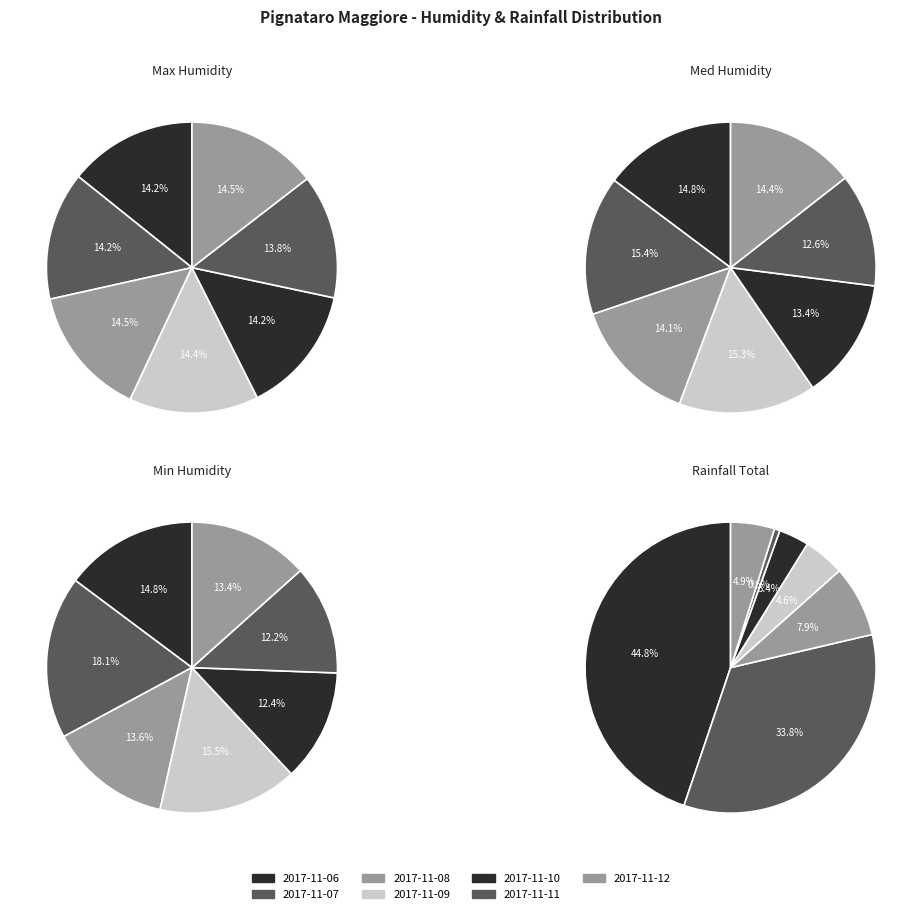

Rank the categories by Min Humidity value from lowest to highest.

2017-11-11, 2017-11-10, 2017-11-12, 2017-11-08, 2017-11-06, 2017-11-09, 2017-11-07